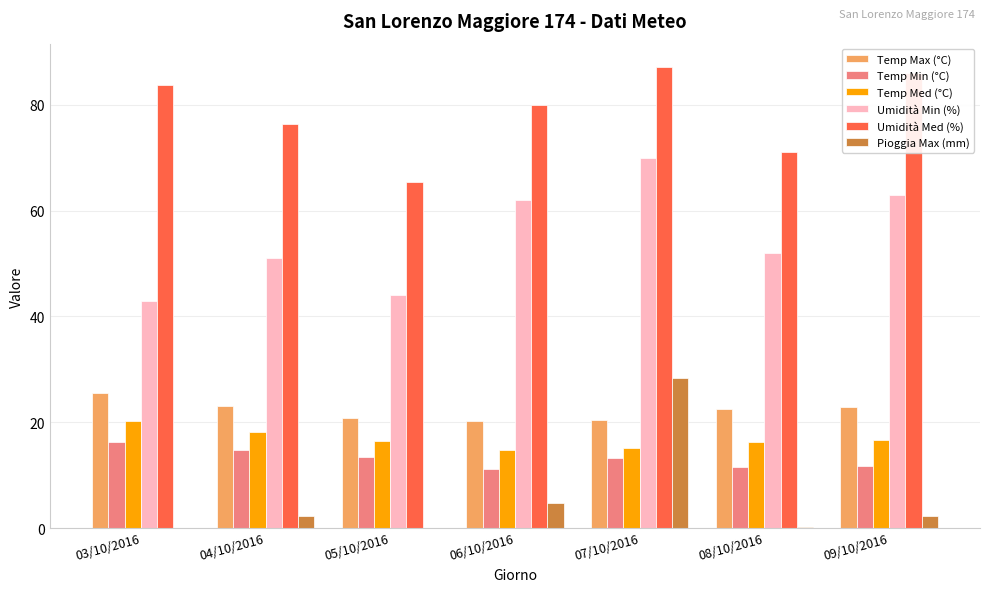

Between 05/10/2016 and 09/10/2016, which series saw the biggest shift?

Umidità Med (%)